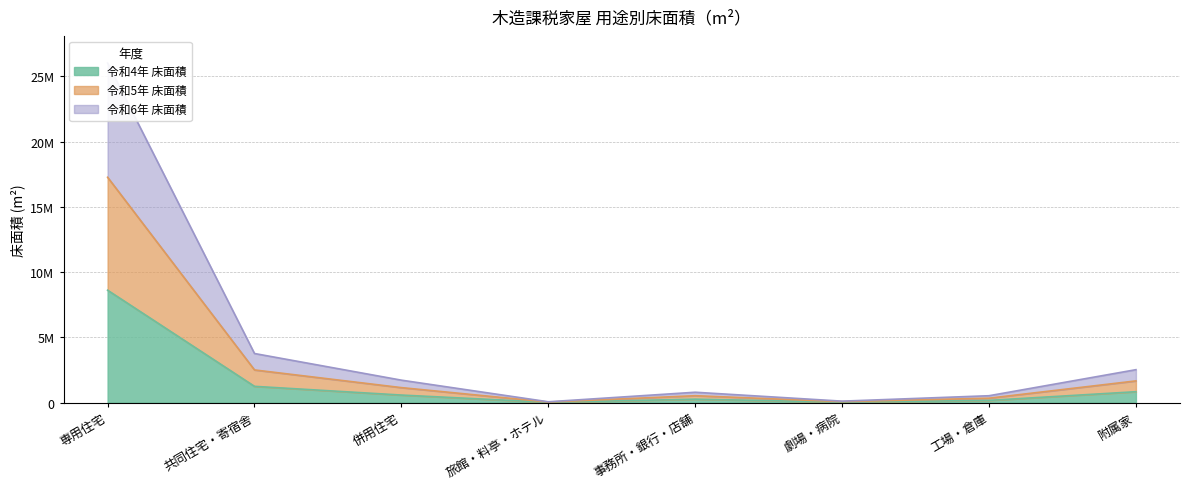

Which series has the widest spread of values?

令和6年 床面積